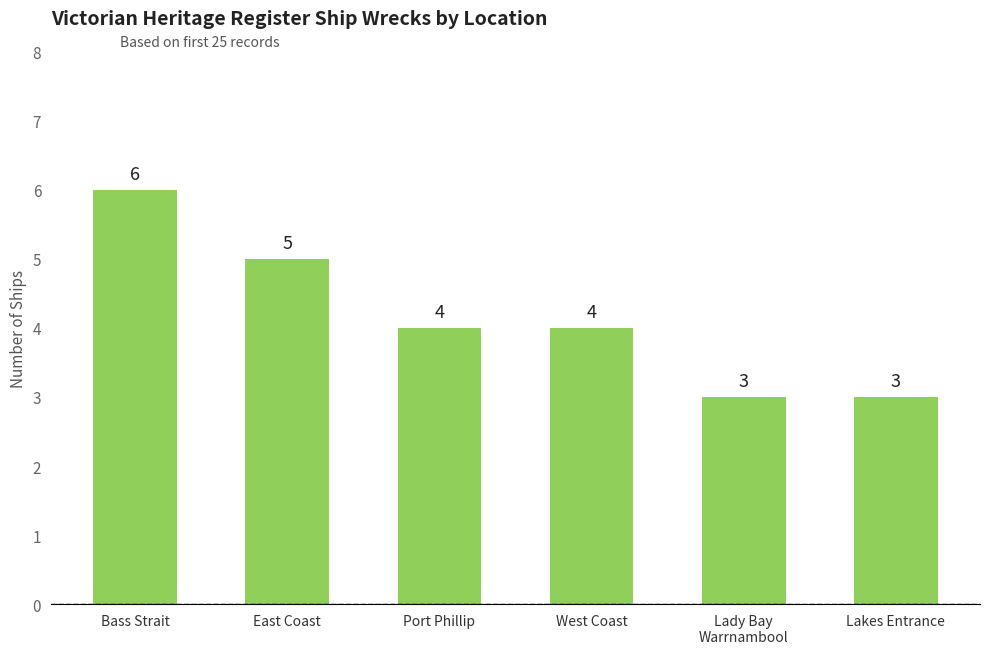

Which category has the highest value across all series?

Bass Strait